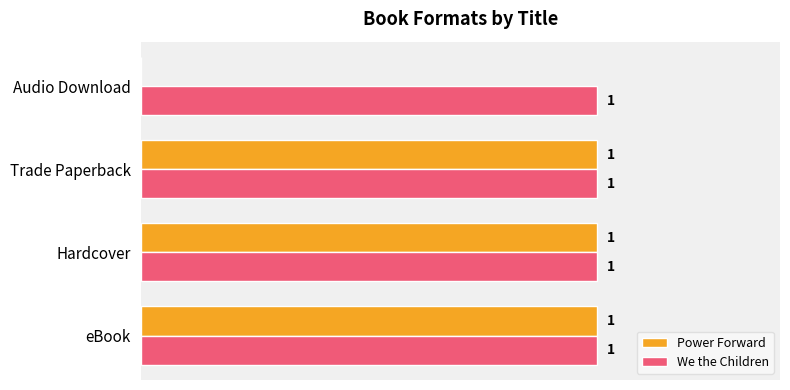

Which series changed the most between eBook and Audio Download?

Power Forward